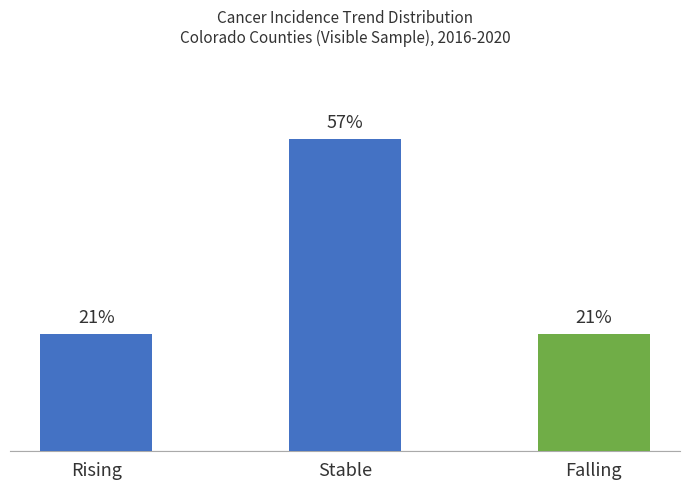

What is the label of the 1st bar from the right?

Falling